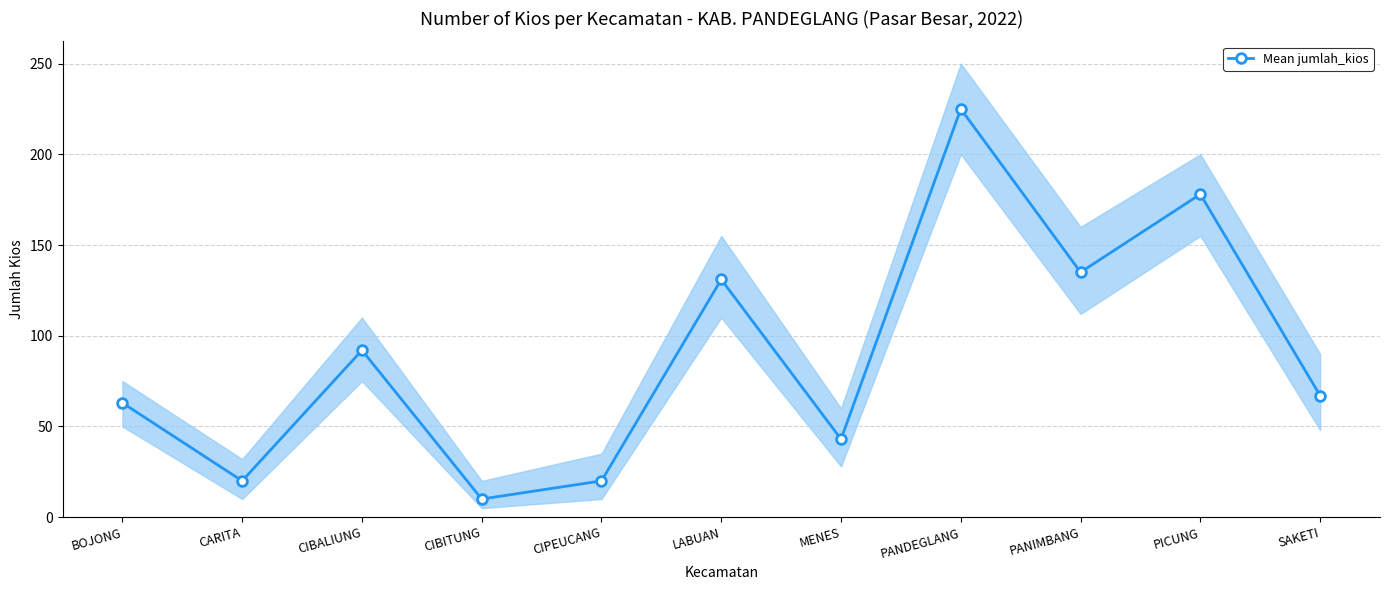

True or false: there are more than 0 points higher than both neighbors.

True